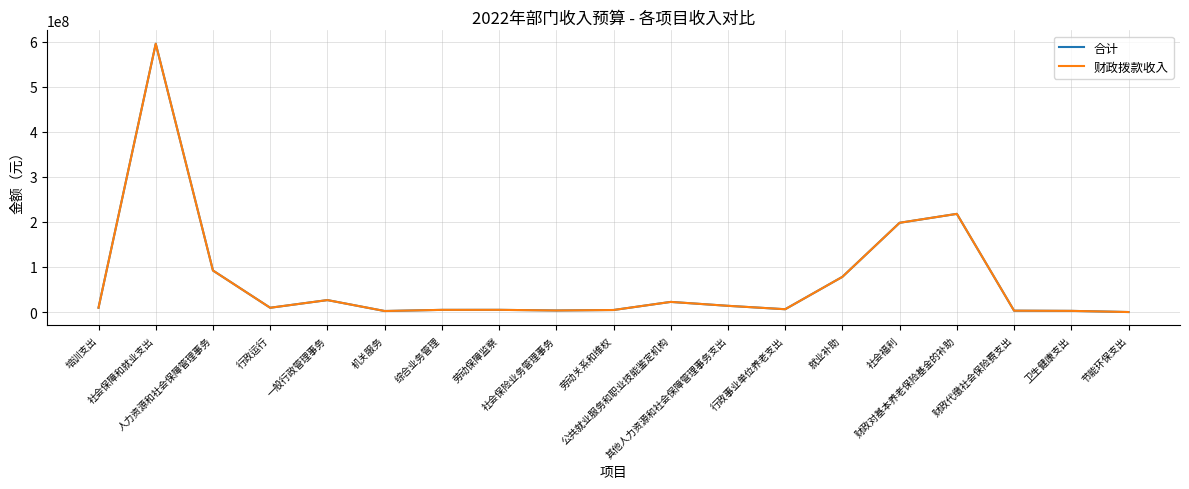

The 合计 series shows 16620767 at 行政运行. True or false?

False